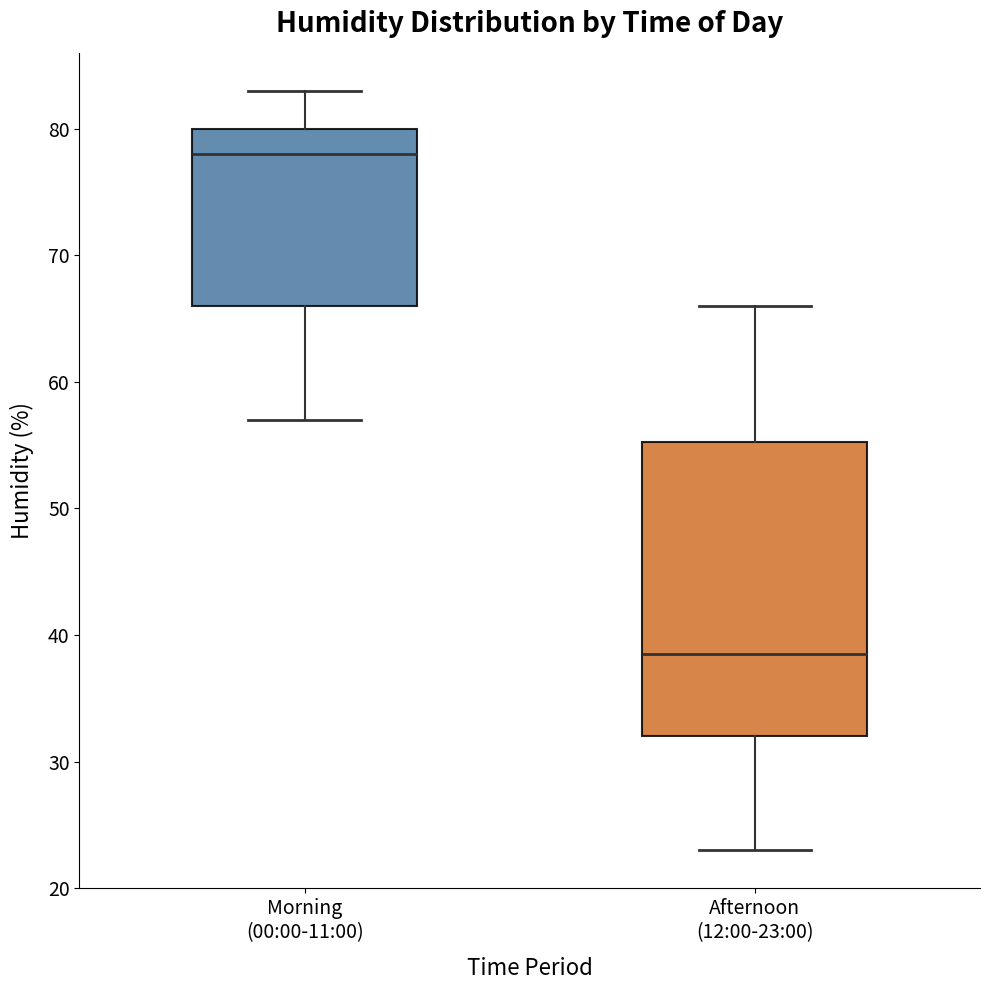

Reading left to right, transcribe this box plot: for each box, give where its median line is, the range the box spans, and where its two whiskers end, as read against the y-axis. The values are not printed on the chart, so give them approximately, as read against the axis.

Morning (00:00-11:00): median 78, box 66 to 80, whiskers 57 to 83
Afternoon (12:00-23:00): median 39, box 32 to 55, whiskers 23 to 66